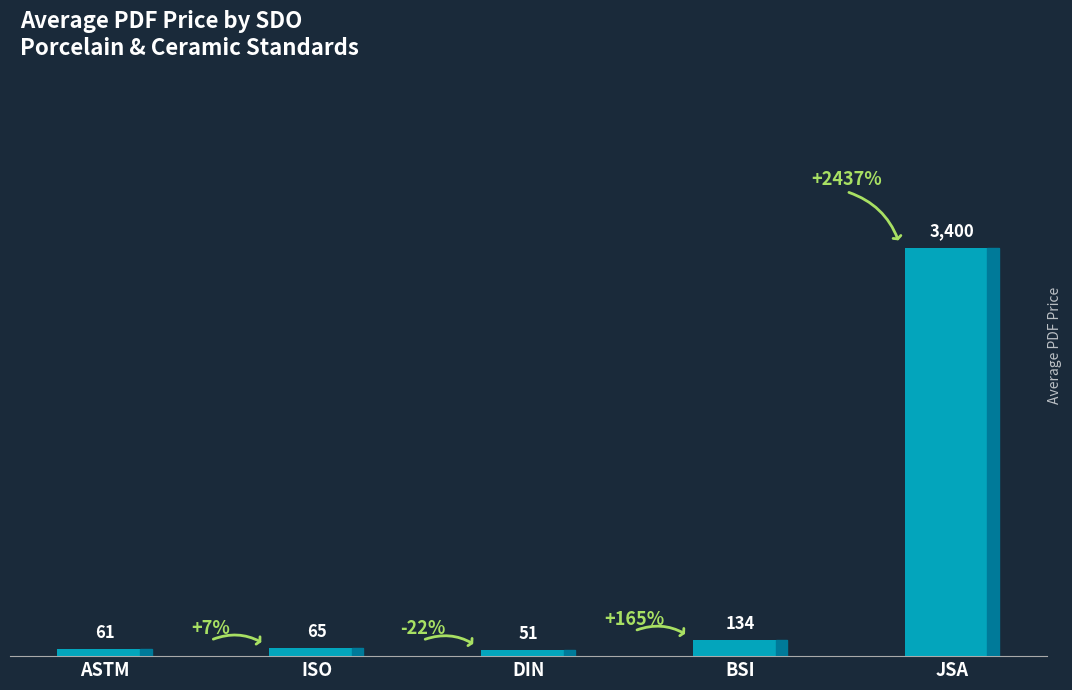

Are the bars horizontal?

No